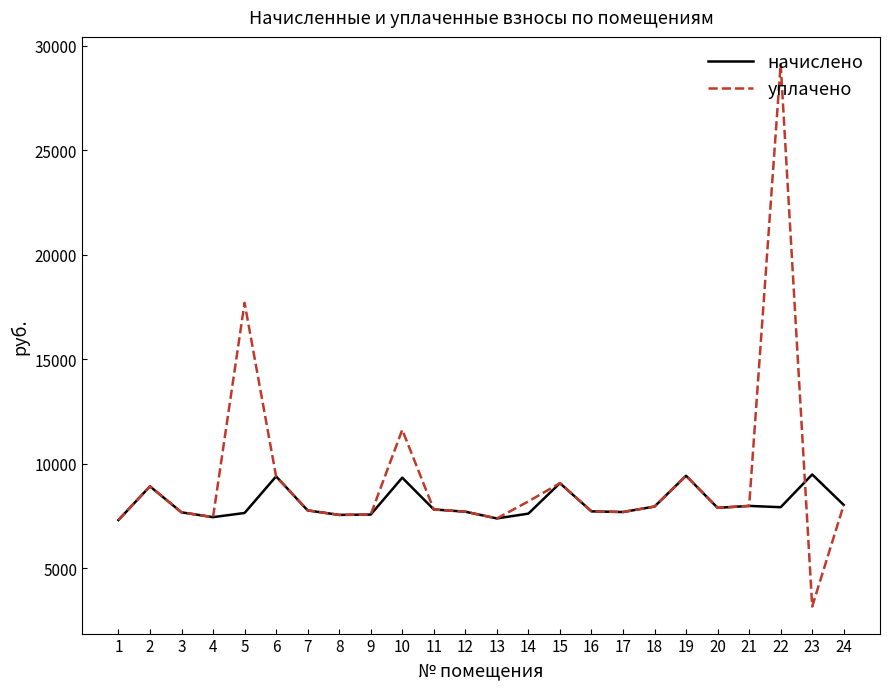

How many lines are shown in the chart?

2